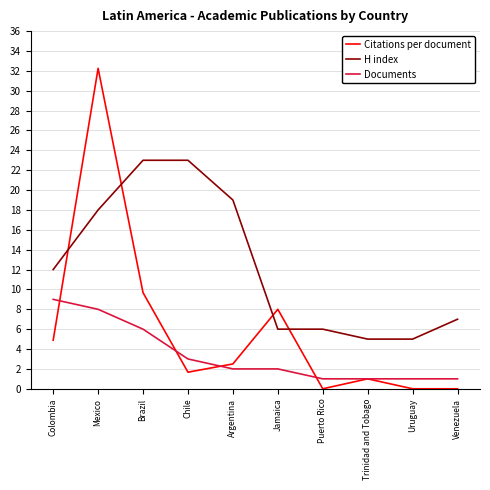

What is the lowest value of the H index series?

5.0